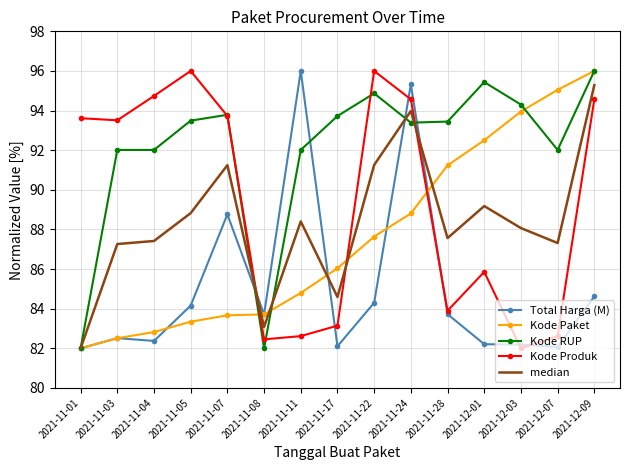

What position from the left is 2021-11-01?

1